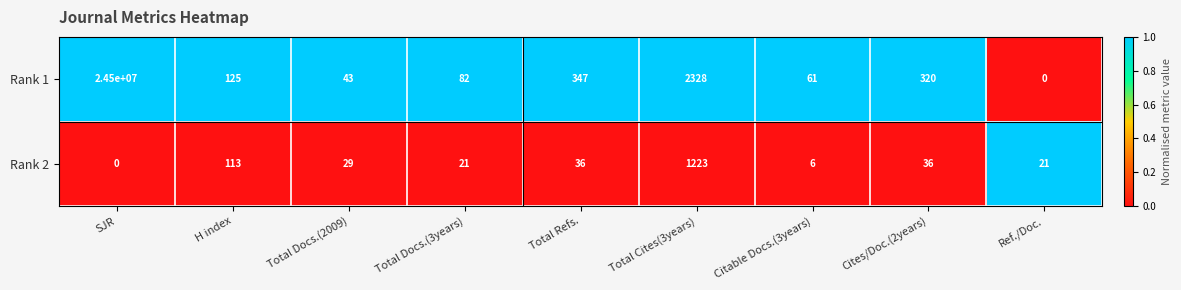

What is the greatest value displayed?

24500000